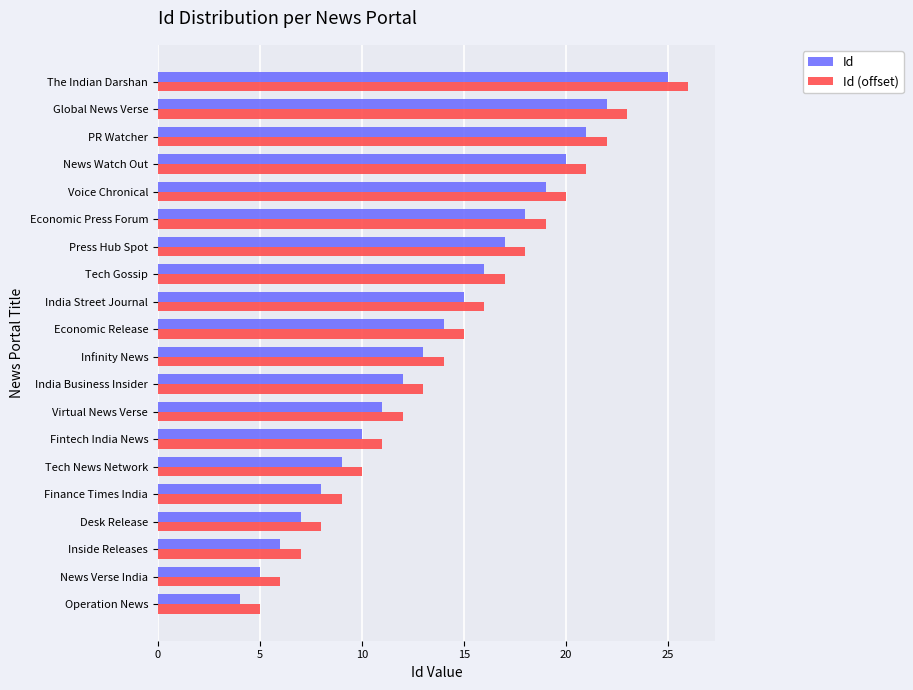

What is the average value of the Id (offset) series?

15